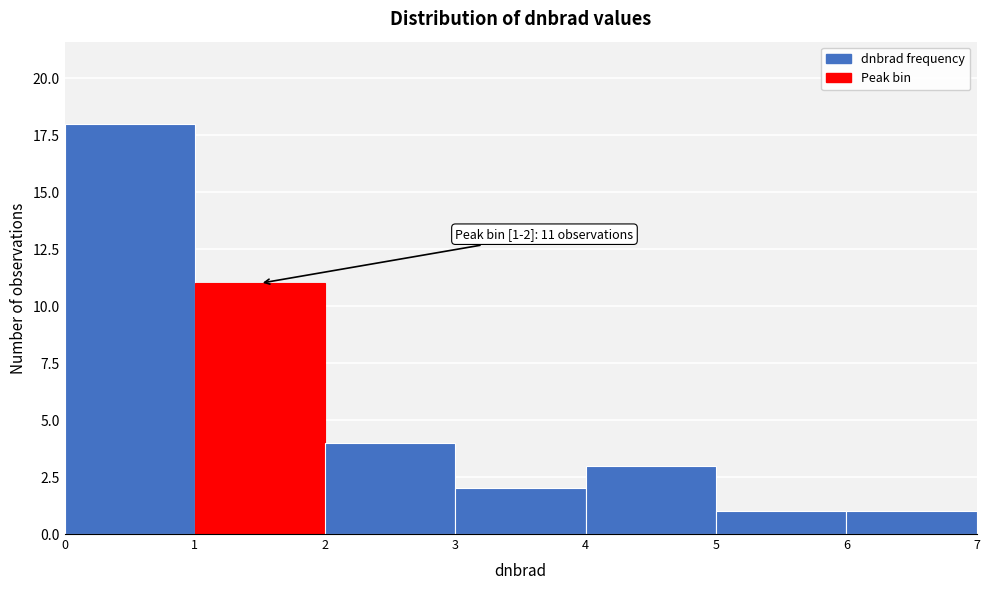

Which range on the x-axis has the tallest bar?

0 to 1